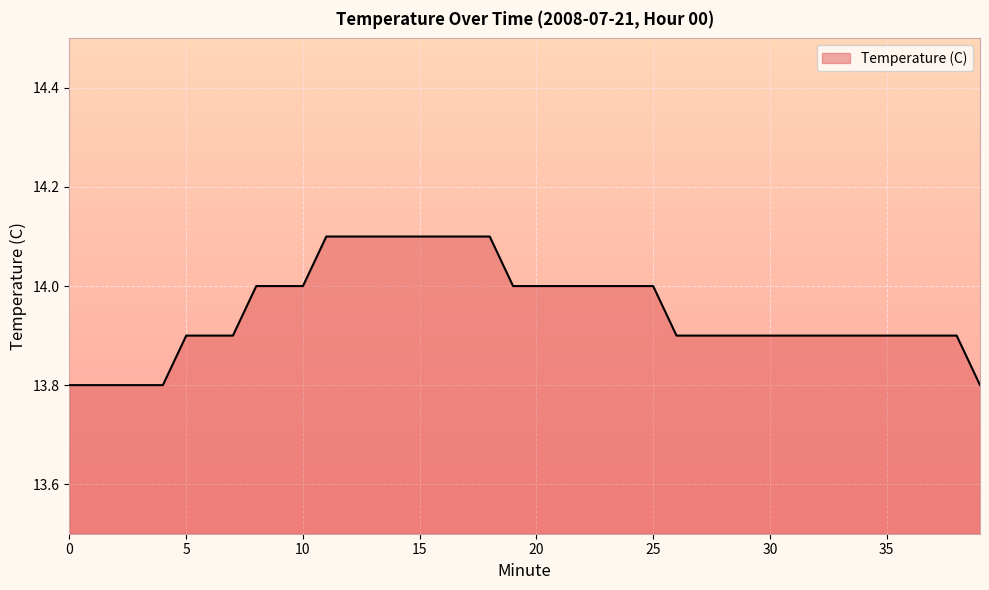

What is the smallest value displayed?

13.8